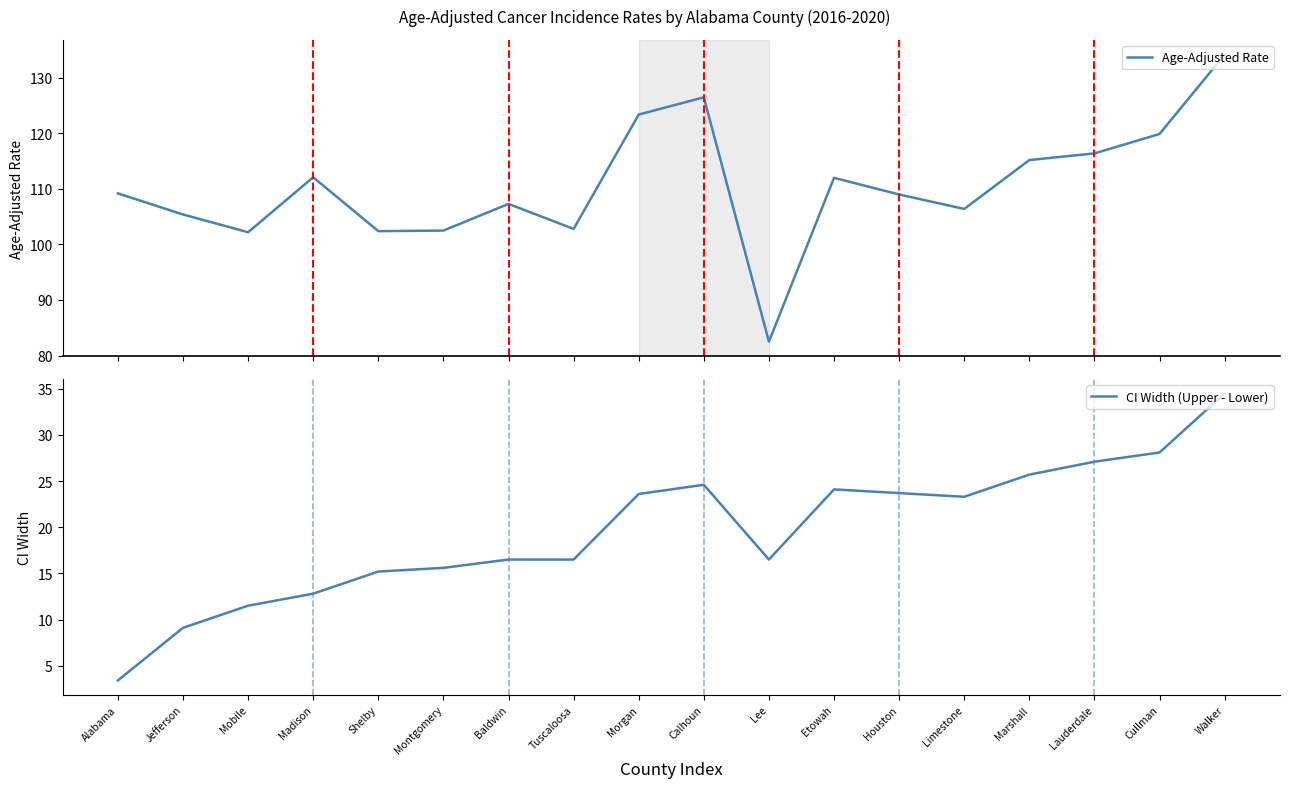

How many interior local valleys does the Age-Adjusted Rate series have?

5